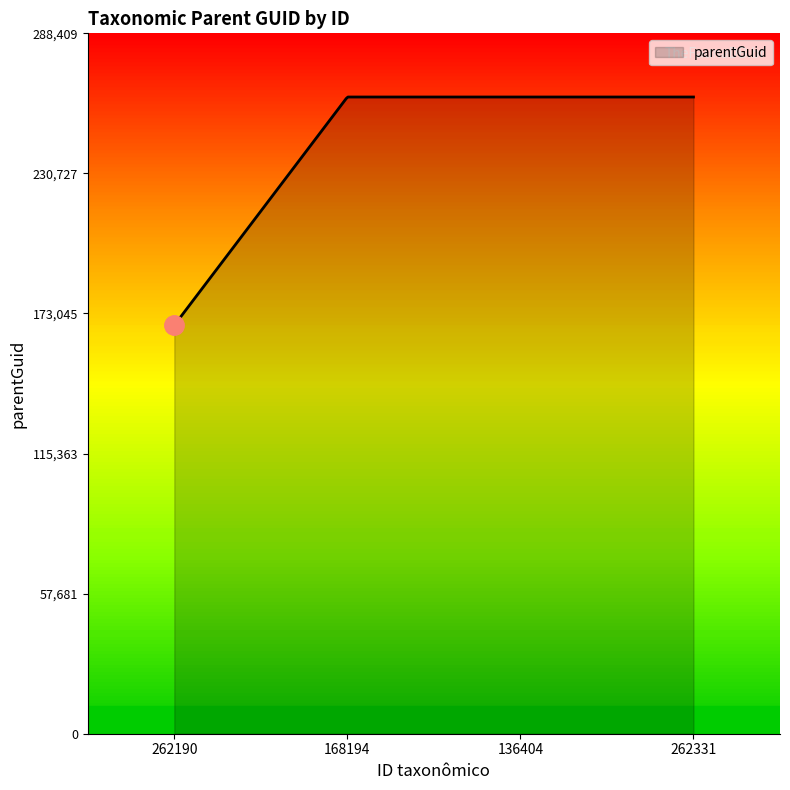

What is the maximum value shown in the chart?

262190.0